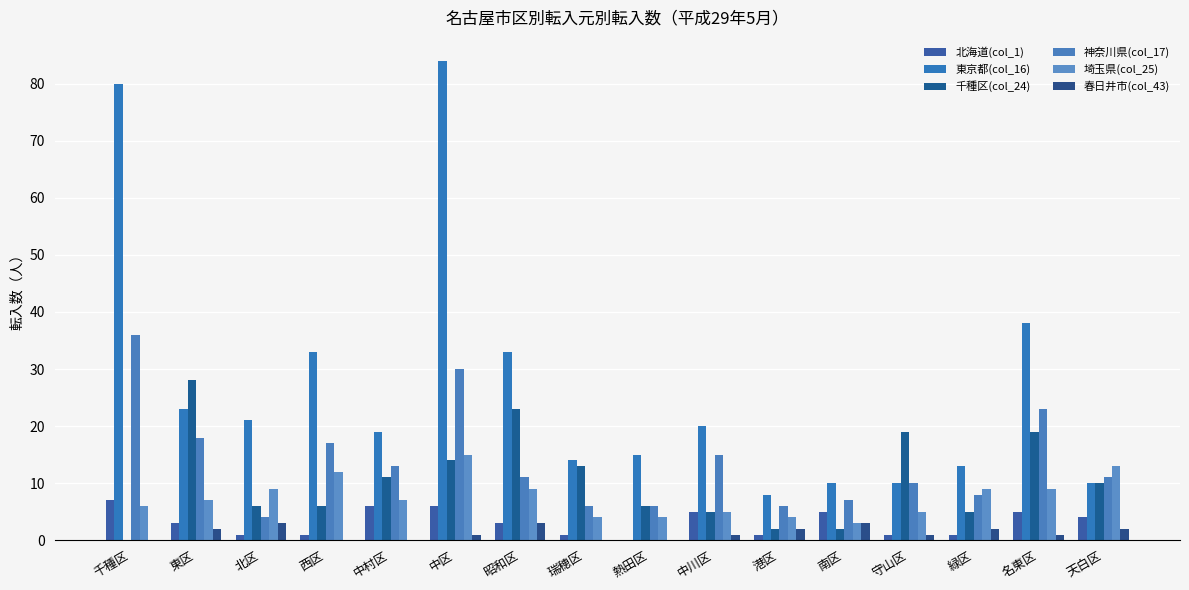

What is the average value of the 神奈川県(col_17) series?

14